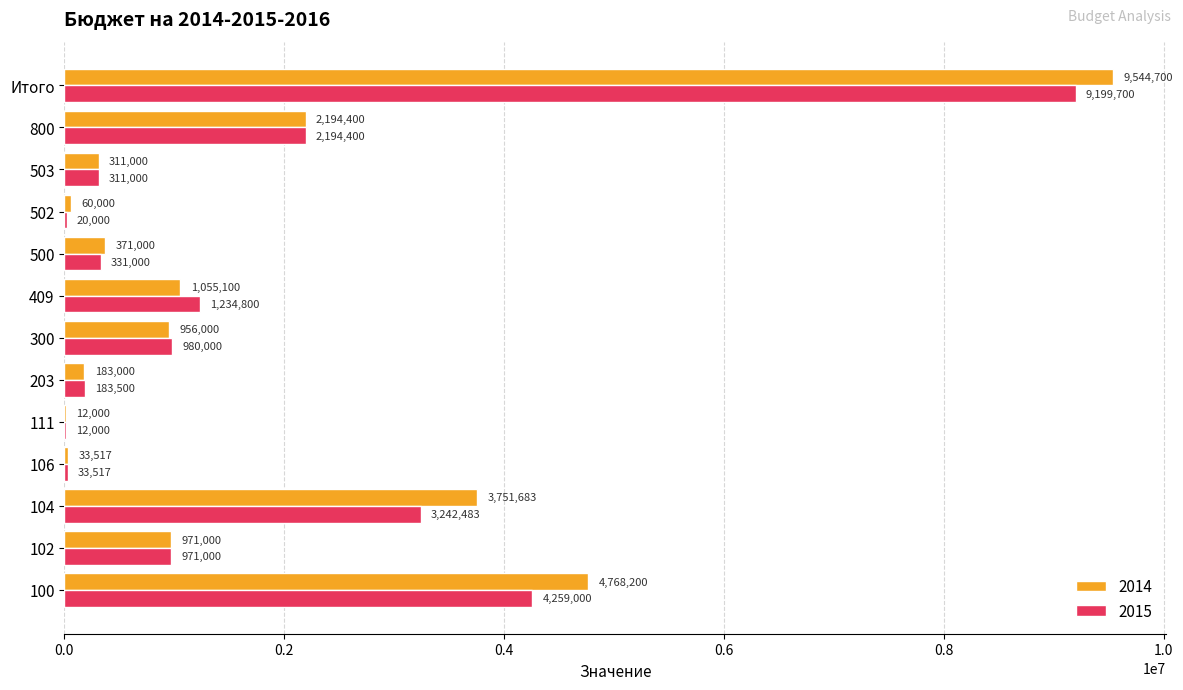

Which category has the highest value across all series?

Итого